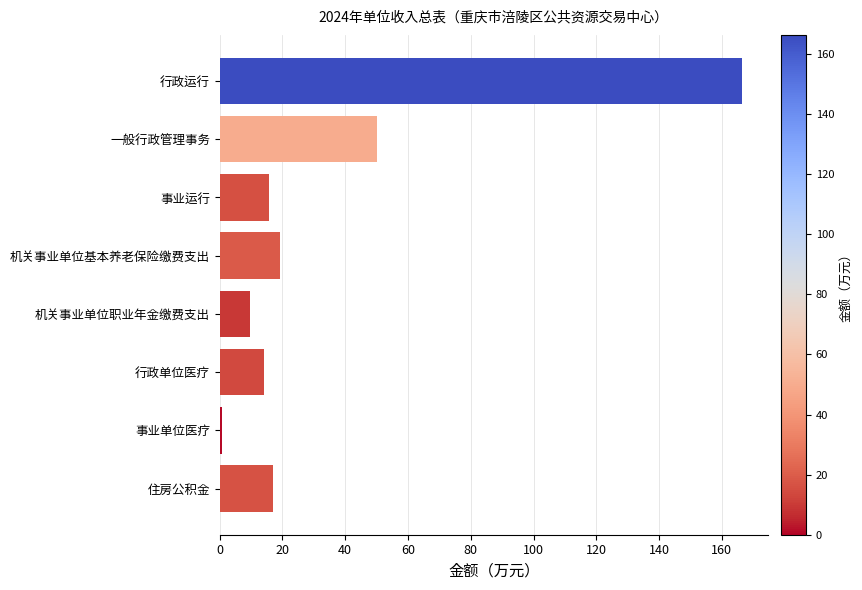

Reading bottom to top, transcribe all the data shown in this chart.

住房公积金=16.9	事业单位医疗=0.8	行政单位医疗=14.2	机关事业单位职业年金缴费支出=9.6	机关事业单位基本养老保险缴费支出=19.3	事业运行=15.7	一般行政管理事务=50.0	行政运行=166.3